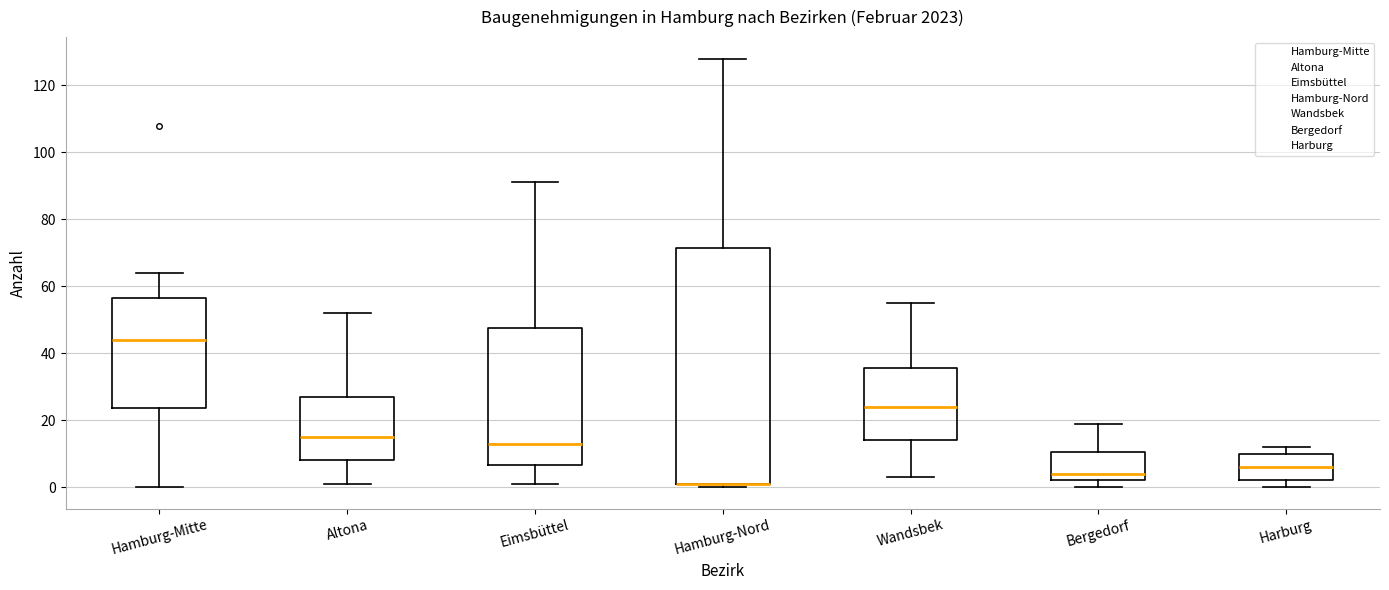

Where is the upper edge of the box for Hamburg-Mitte on the y-axis? The values are not printed on the chart, so give them approximately, as read against the axis.

56